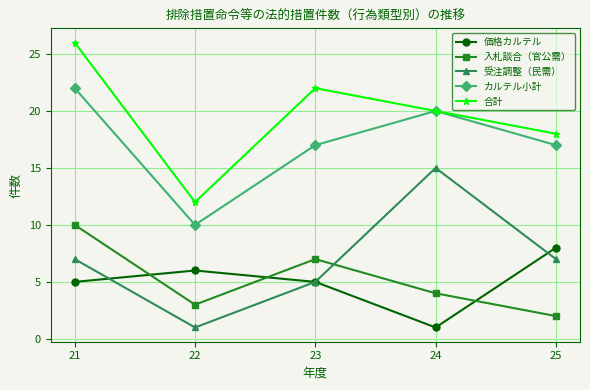

How many interior local peaks does the カルテル小計 series have?

1